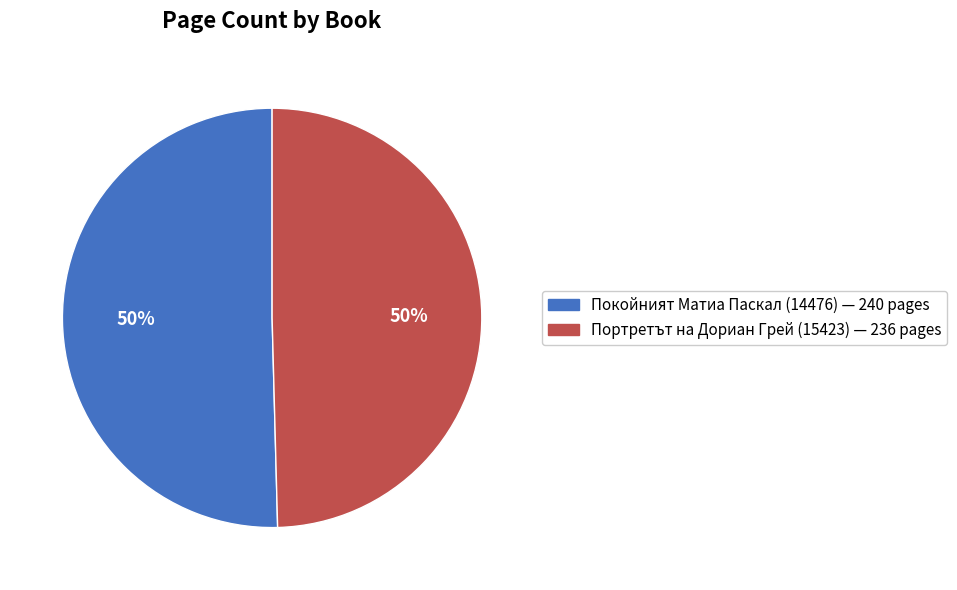

Is it true that Портретът на Дориан Грей (15423) is 63% of the pie?

False